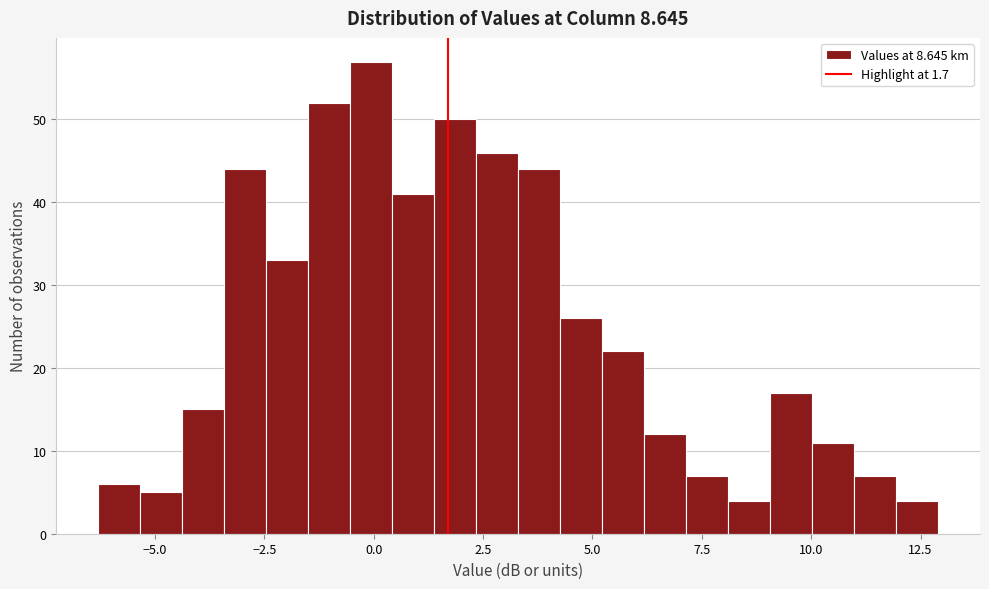

Read against the x-axis, roughly where is the centre of the tallest bar?

0.0